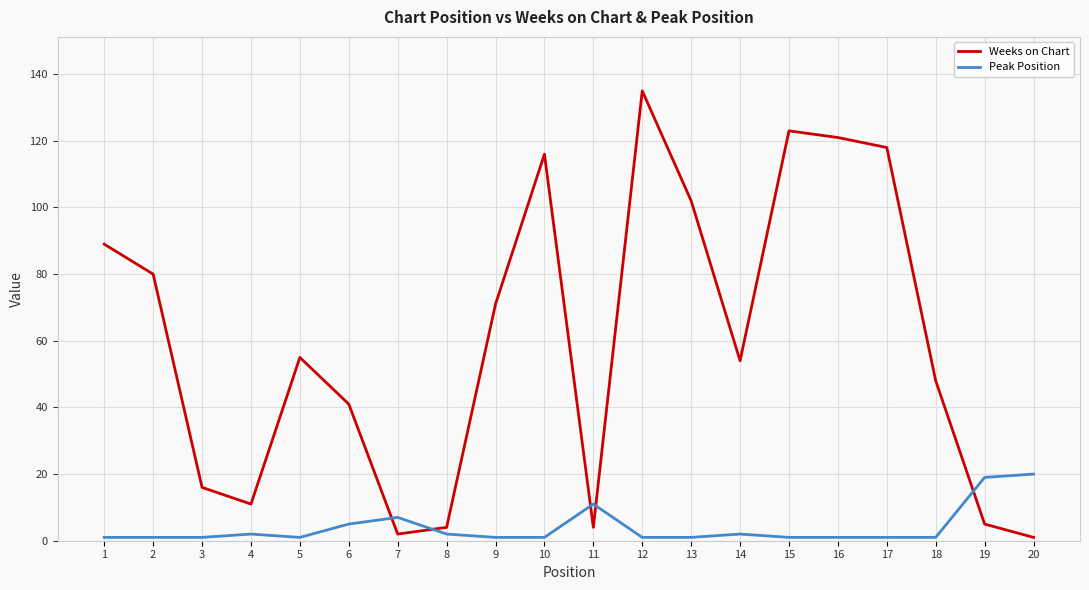

List the series in order of their peak value, highest first.

Weeks on Chart, Peak Position